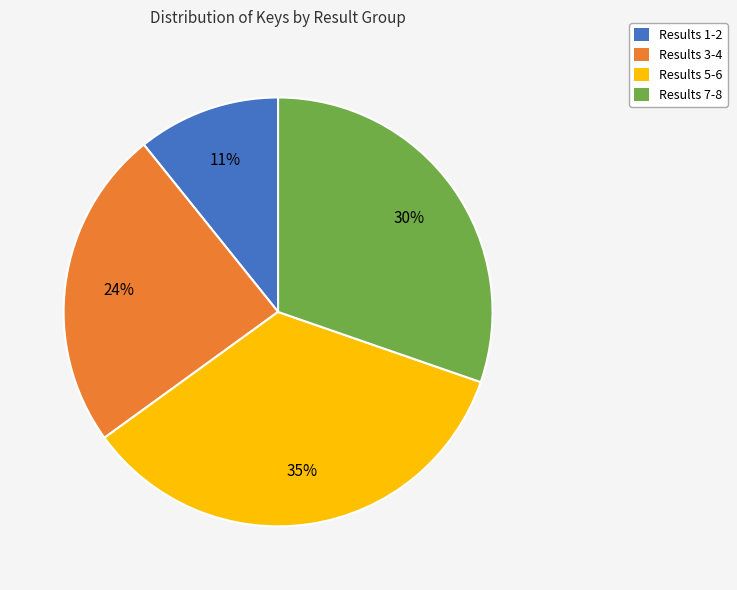

Which has a higher value, Results 7-8 or Results 5-6?

Results 5-6